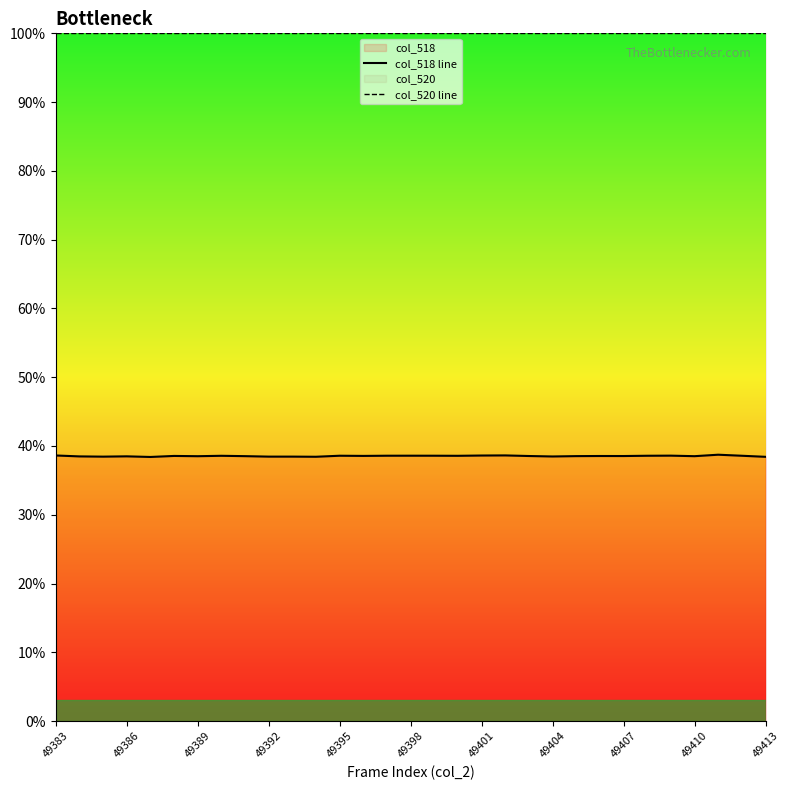

True or false: col_520 line and col_518 line cross at least once.

False